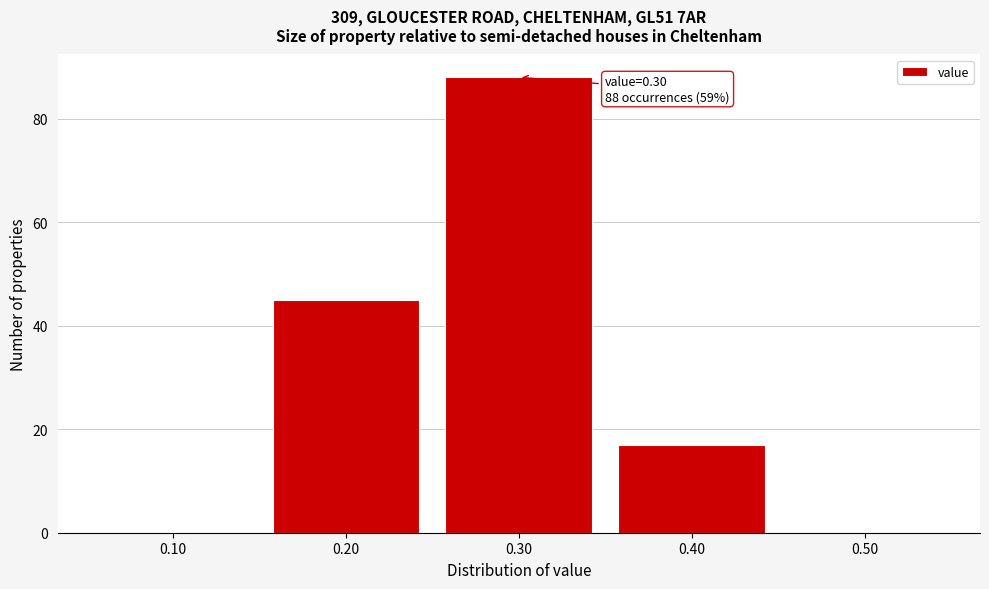

Reading right to left, list all the values displayed in this chart.

0.50=0	0.40=17	0.30=88	0.20=45	0.10=0